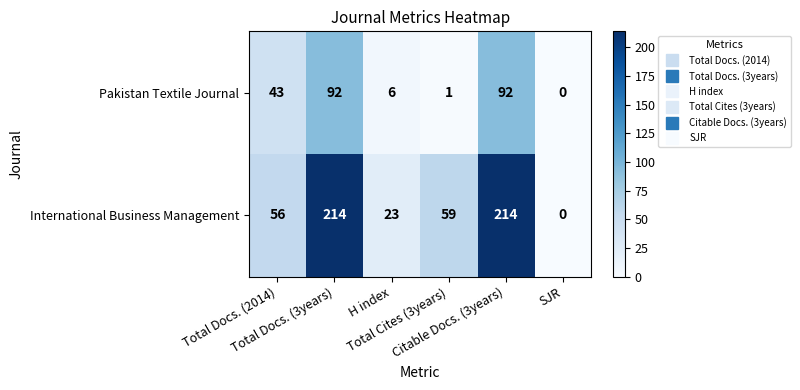

List the series in order of their peak value, highest first.

International Business Management, Pakistan Textile Journal